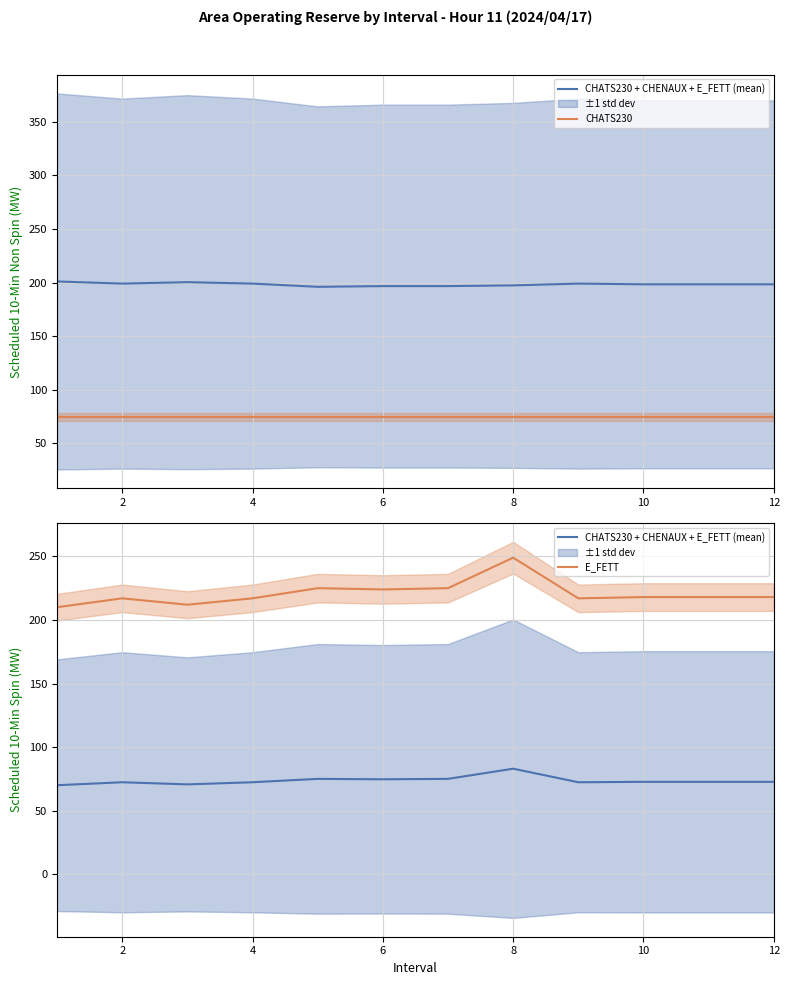

What is the average value of the CHATS230 series?

75.0